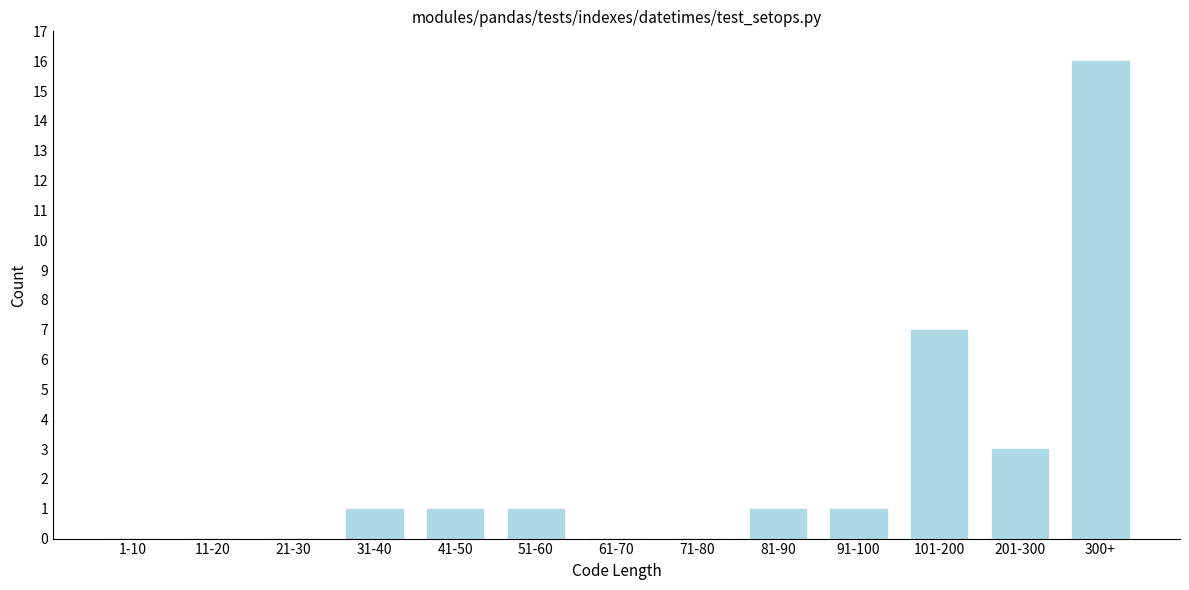

Reading right to left, transcribe all the data shown in this chart.

300+=16	201-300=3	101-200=7	91-100=1	81-90=1	71-80=0	61-70=0	51-60=1	41-50=1	31-40=1	21-30=0	11-20=0	1-10=0